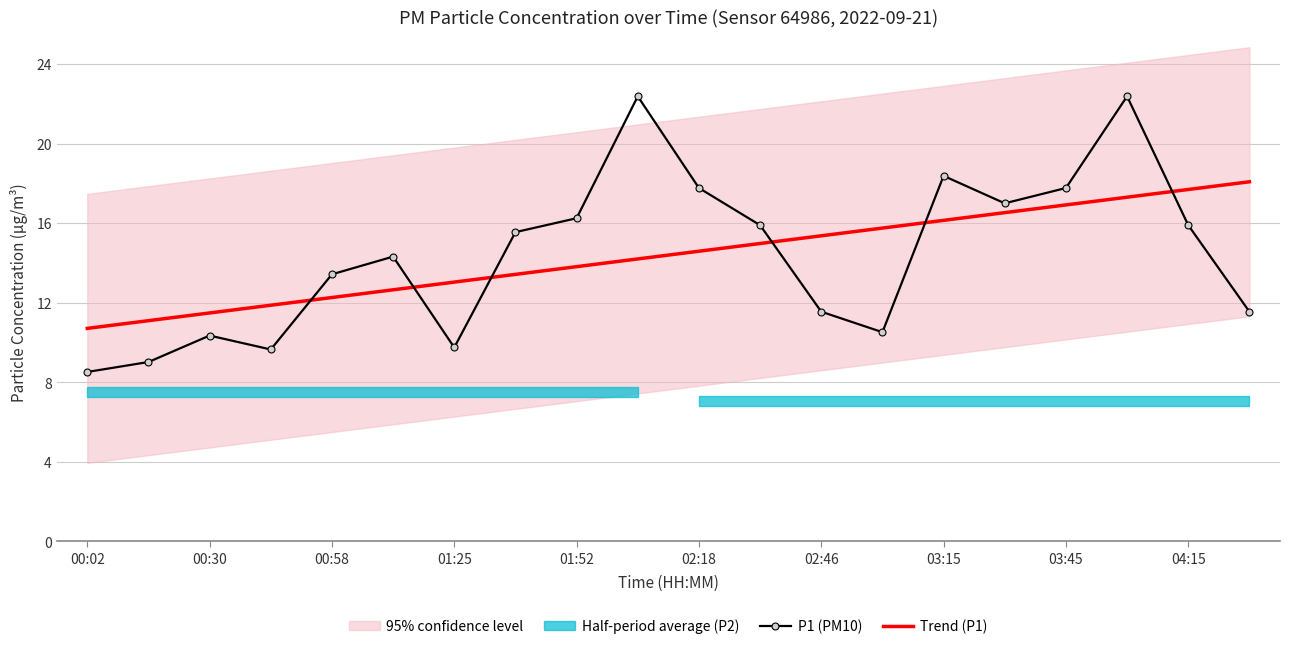

Which series ends up on top after the final intersection of P1 (PM10) and Trend (P1)?

Trend (P1)